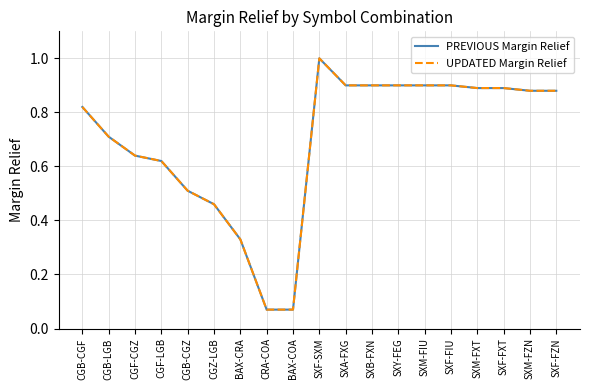

Is this an area chart (filled region under the line)?

No